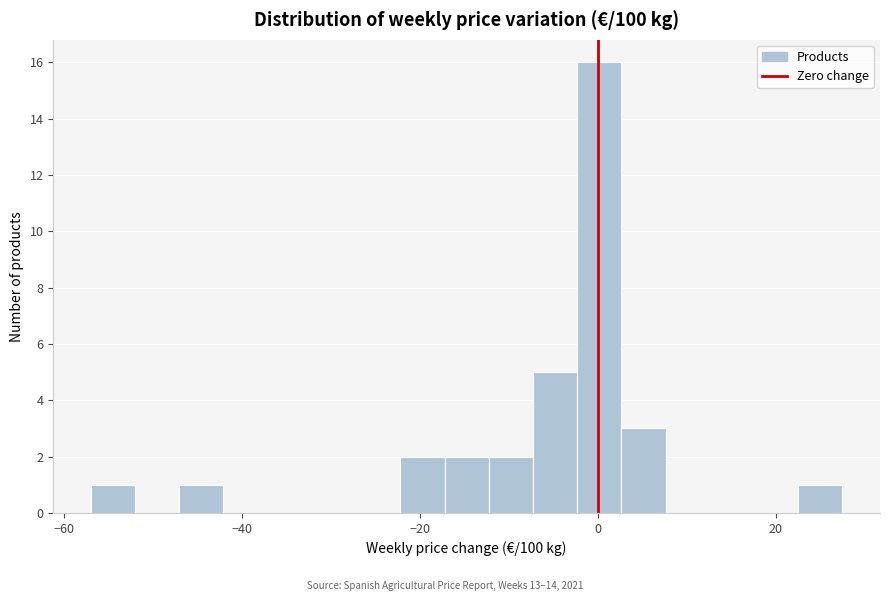

Around what value on the x-axis is the tallest bar? Give the approximate position of its centre, as read against the axis.

0